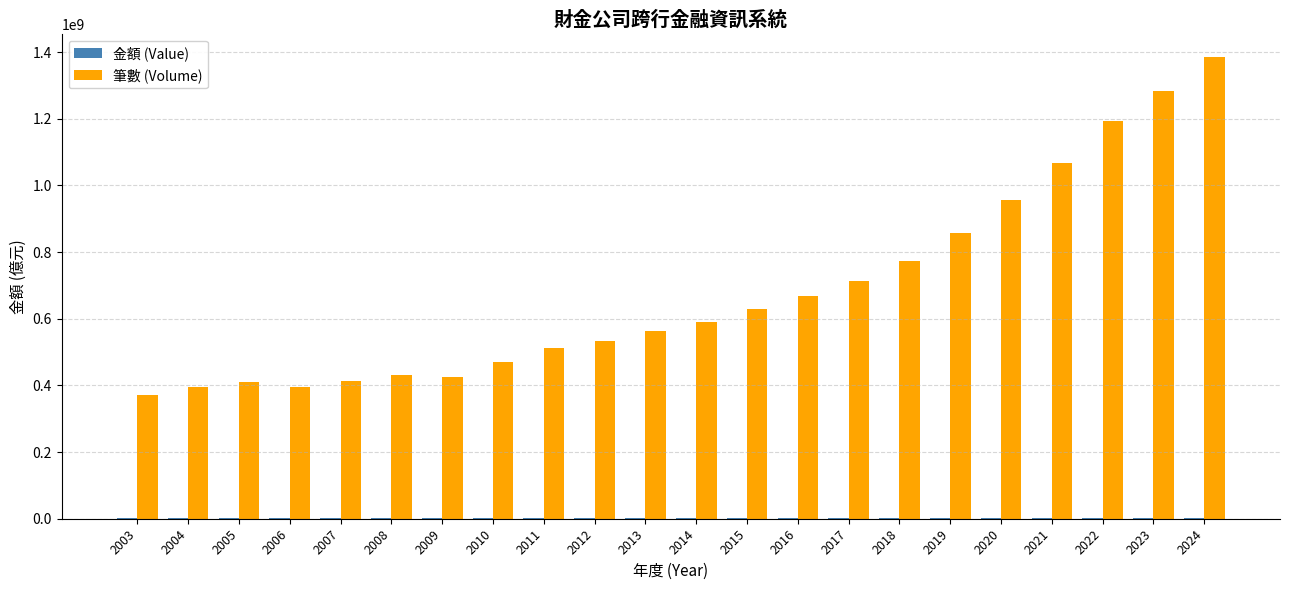

What is the sum of all 筆數 (Volume) values?

15040345261